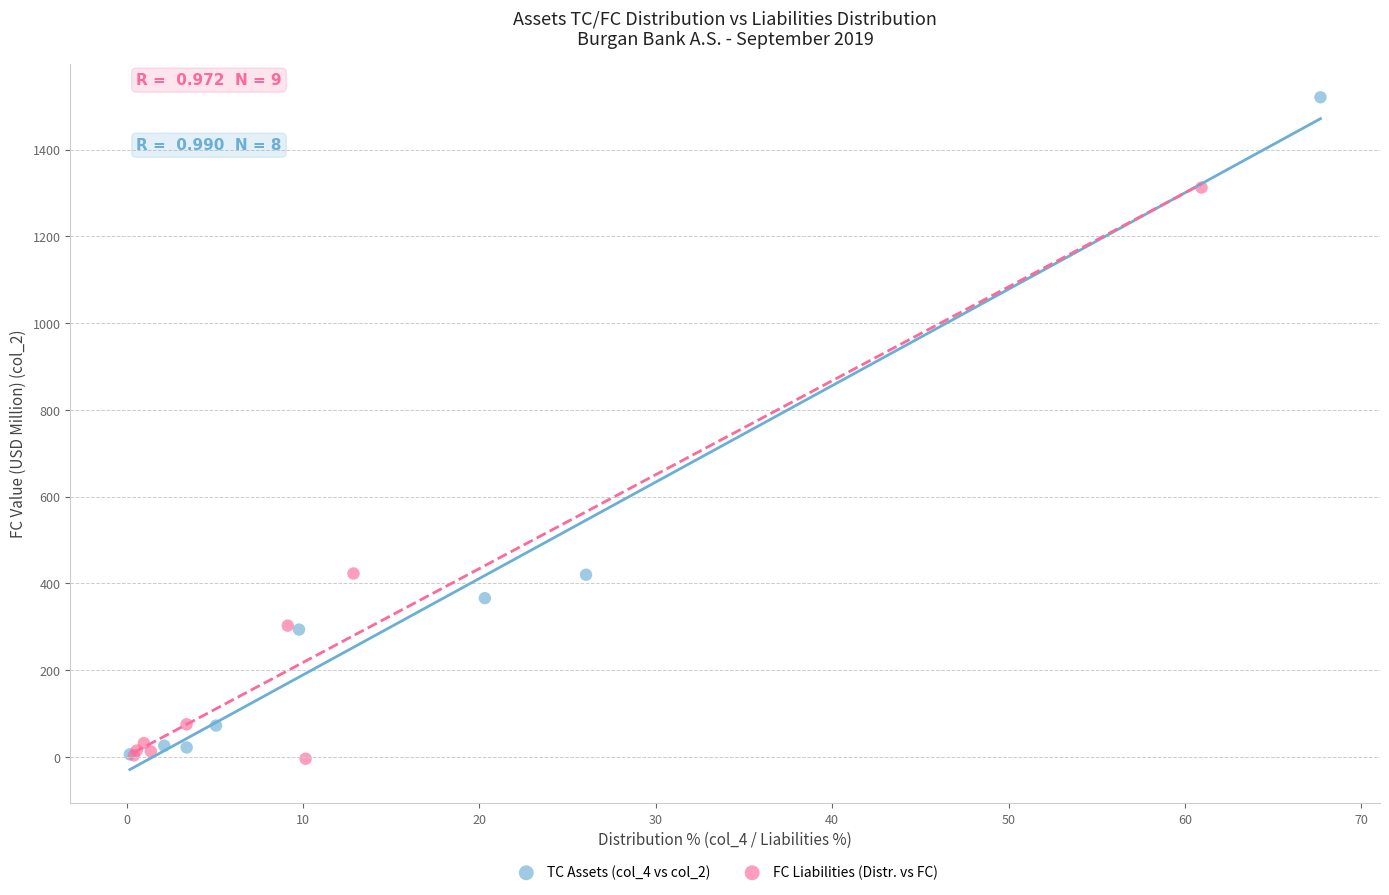

Which series contains the highest Y value?

TC Assets (col_4 vs col_2)